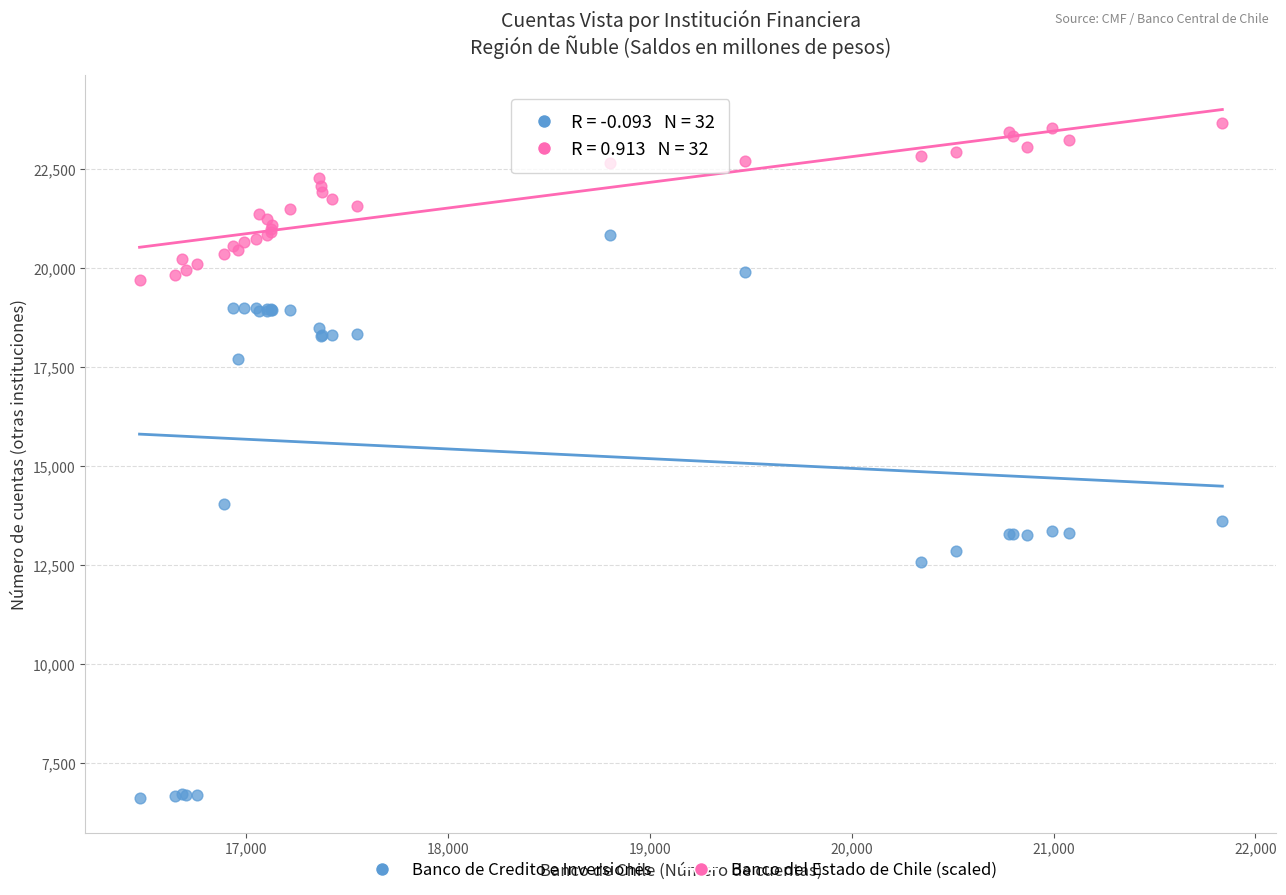

Across all series, what Y value is closest to 15145?

14051.0